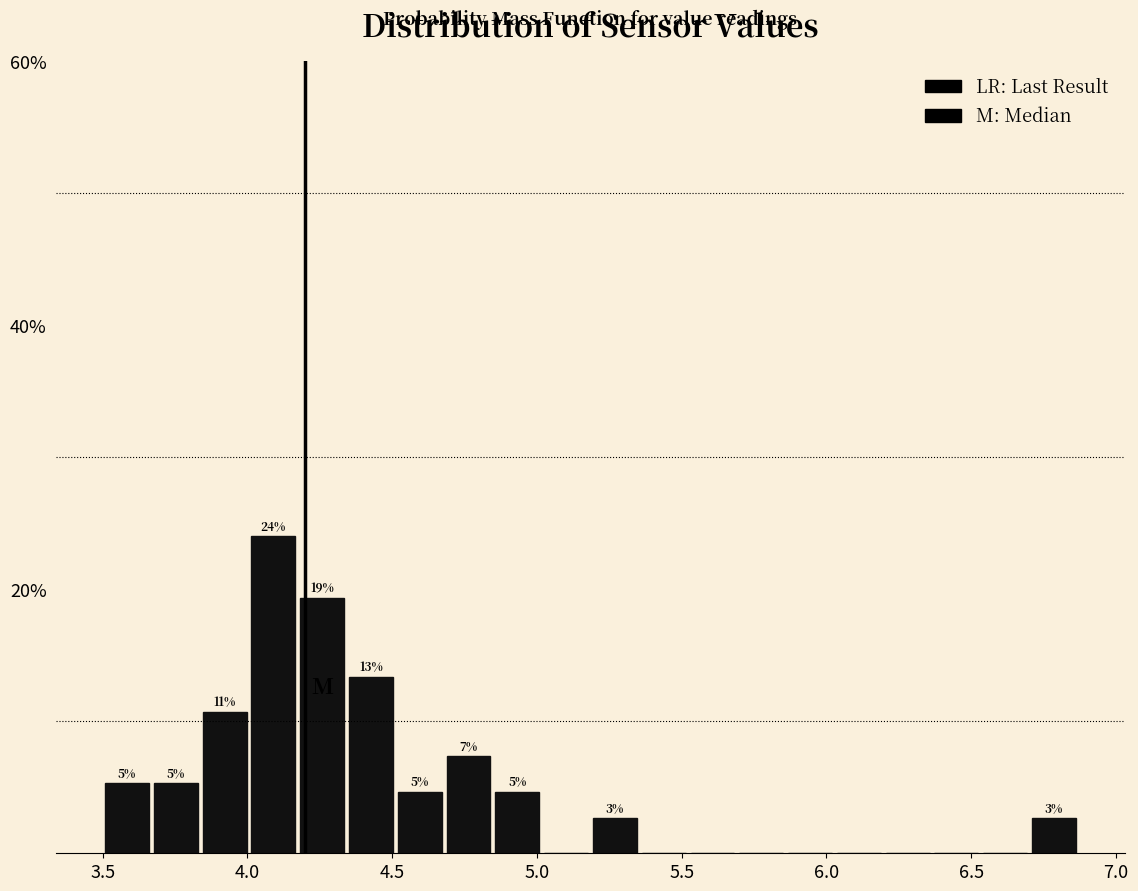

Around what value on the x-axis is the tallest bar? Give the approximate position of its centre, as read against the axis.

4.10